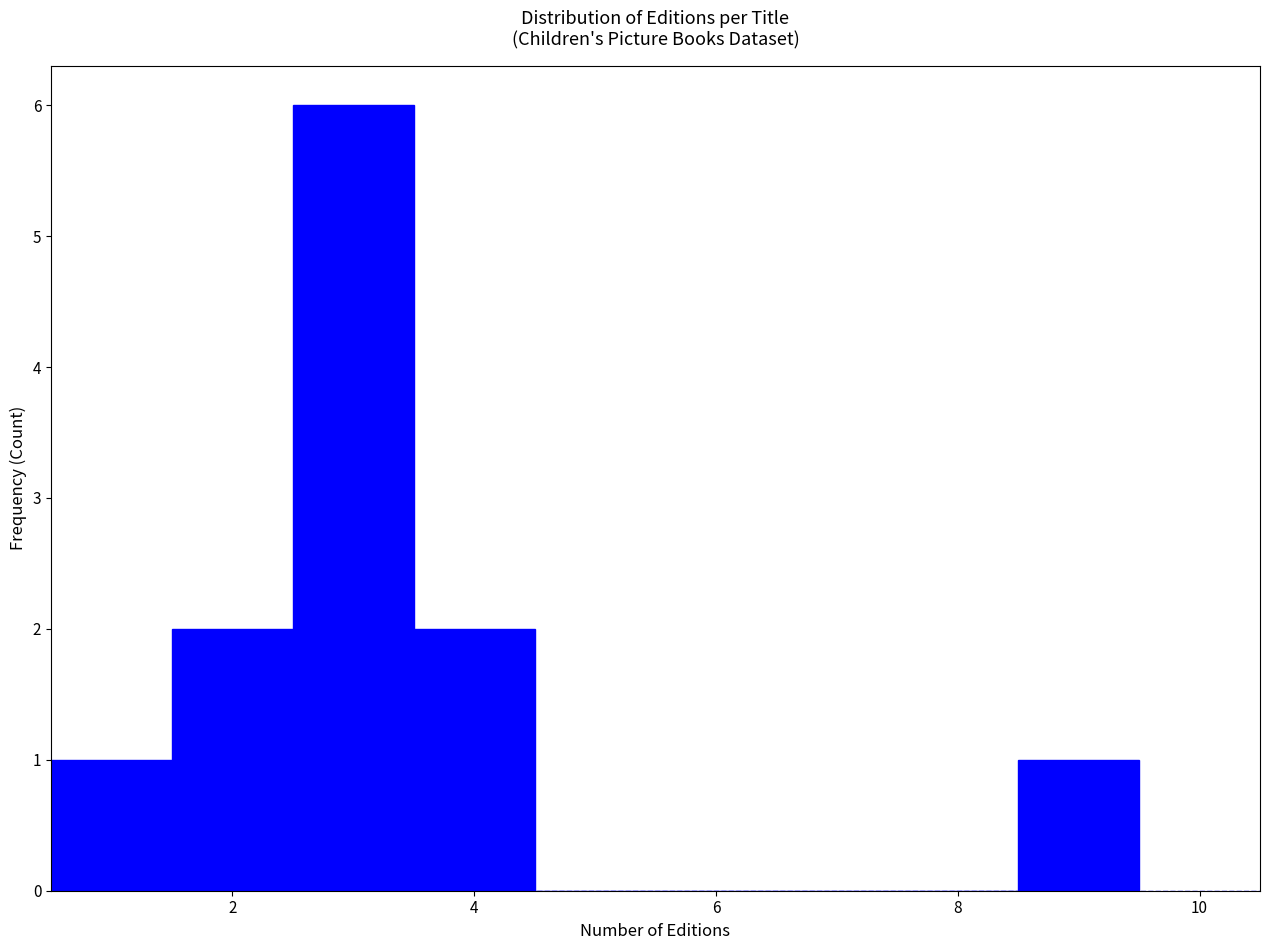

How tall is the bar that spans 3.5 to 4.5 on the x-axis? Neither the bar edges nor the heights are printed on the chart, so give them approximately, as read against the axes.

2